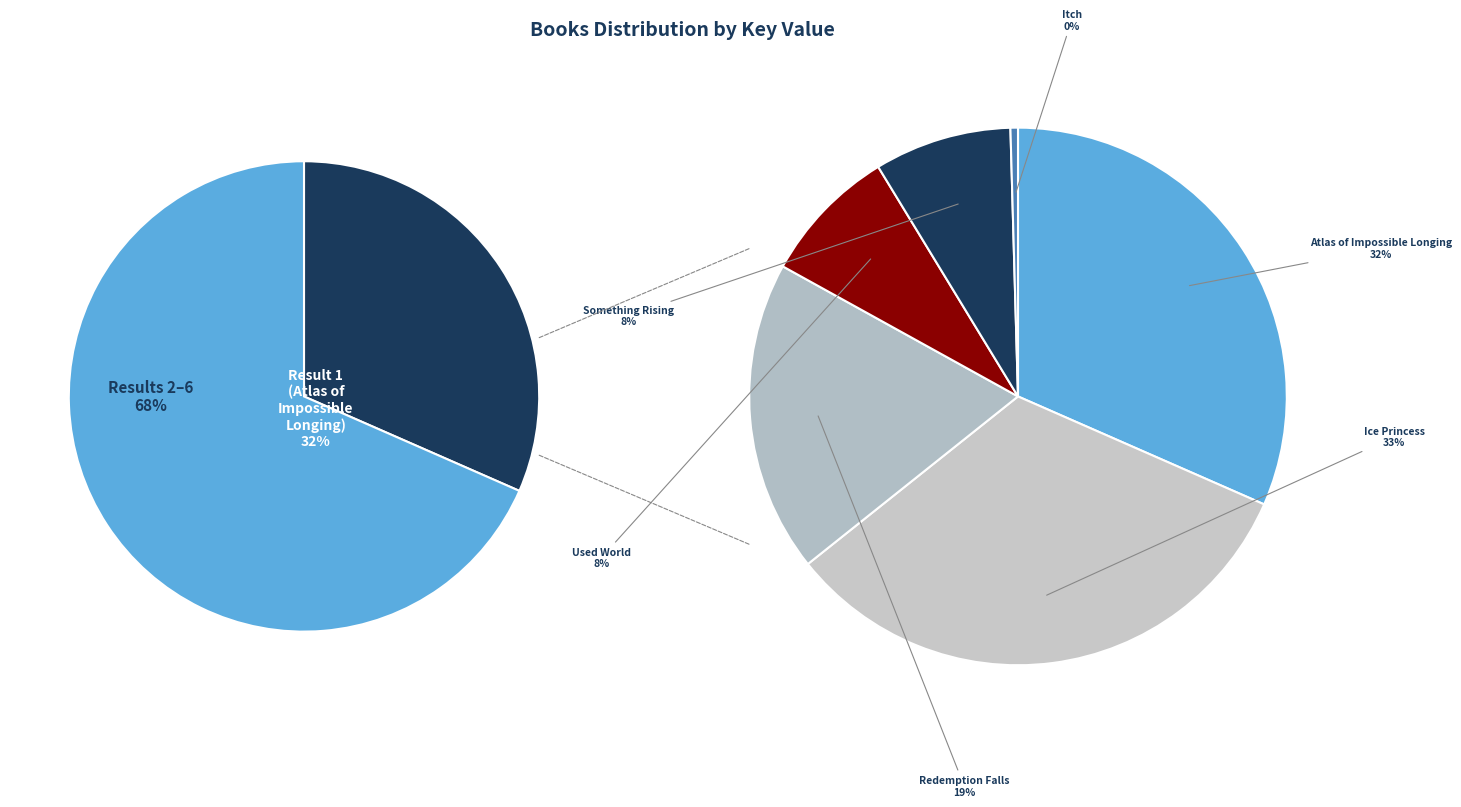

Between Atlas of Impossible Longing and Ice Princess, which is larger?

Ice Princess